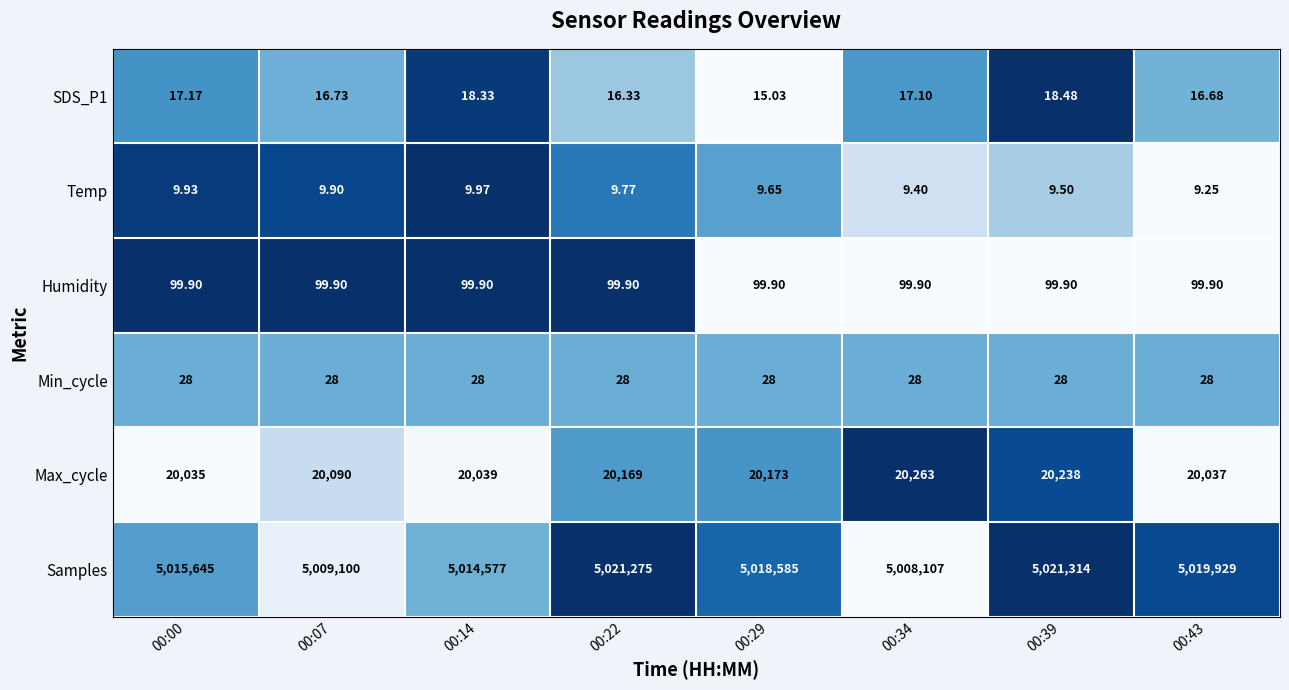

Is the value of SDS_P1 at 00:29 greater than the value of Samples at 00:39?

No